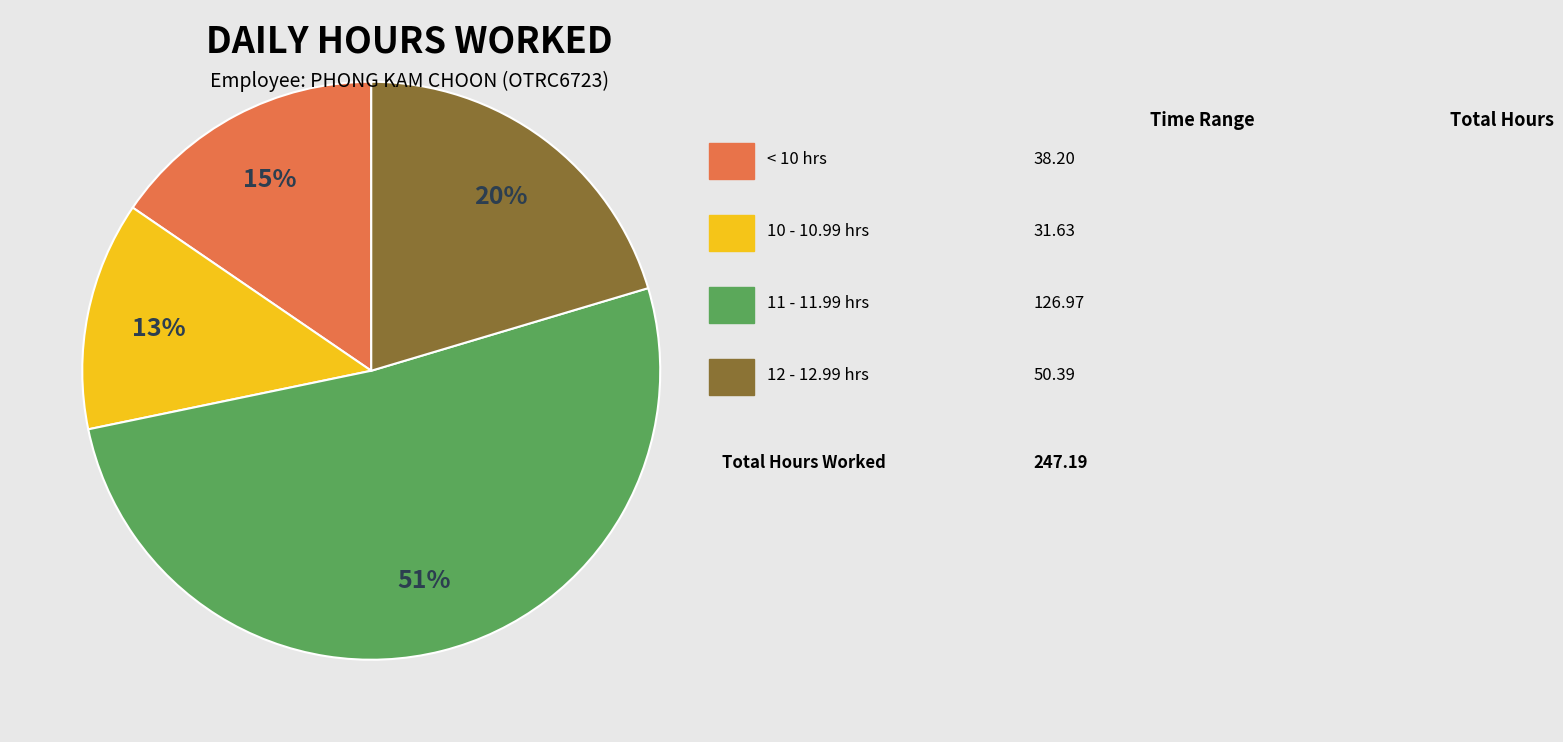

Does any single category account for the majority?

Yes